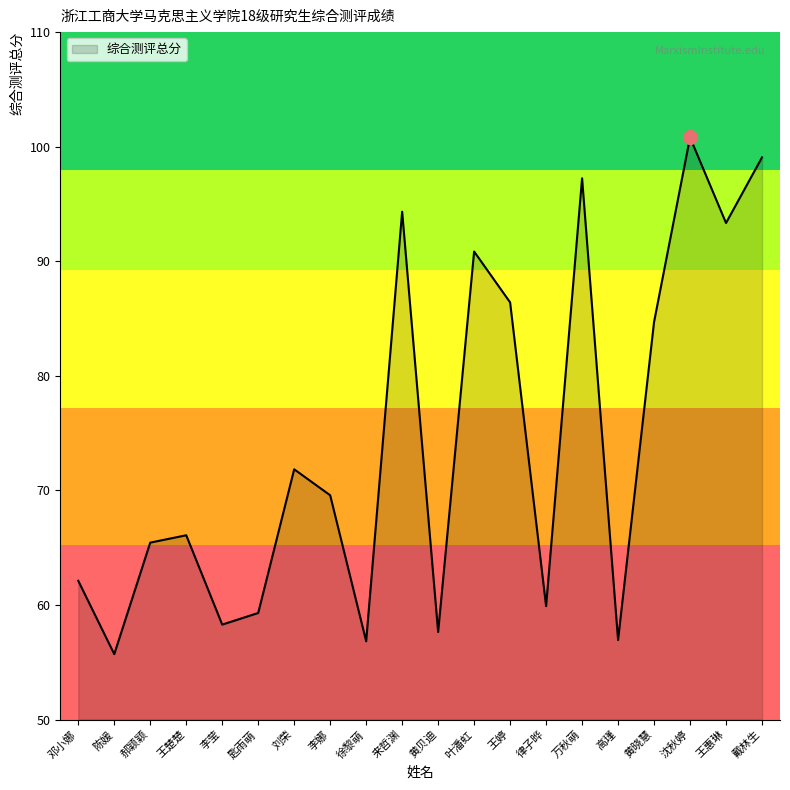

How many categories are shown in the chart?

20